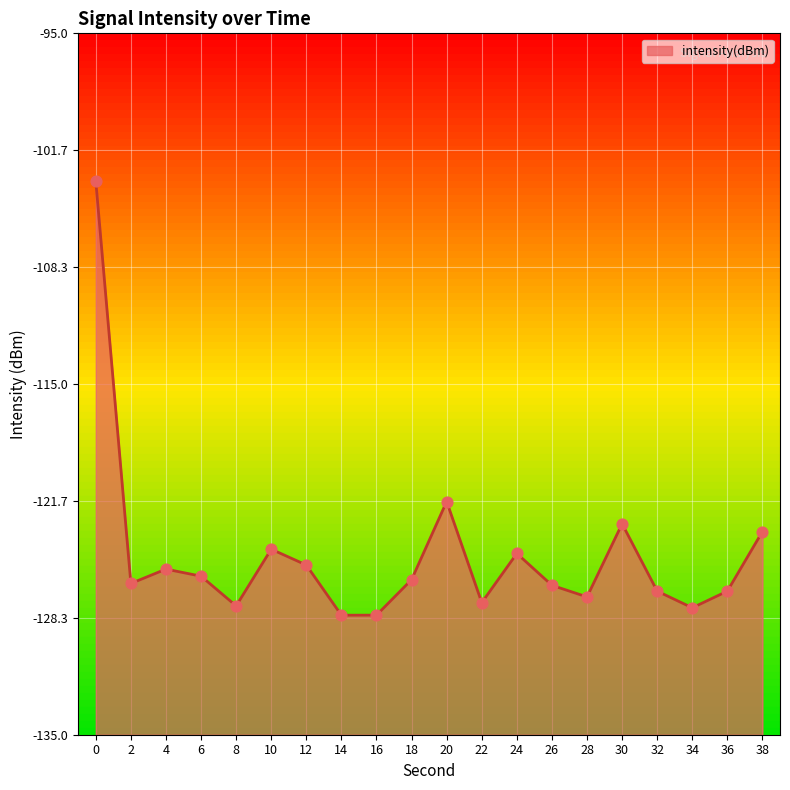

What is the change in value from 0 to 24?

-21.2